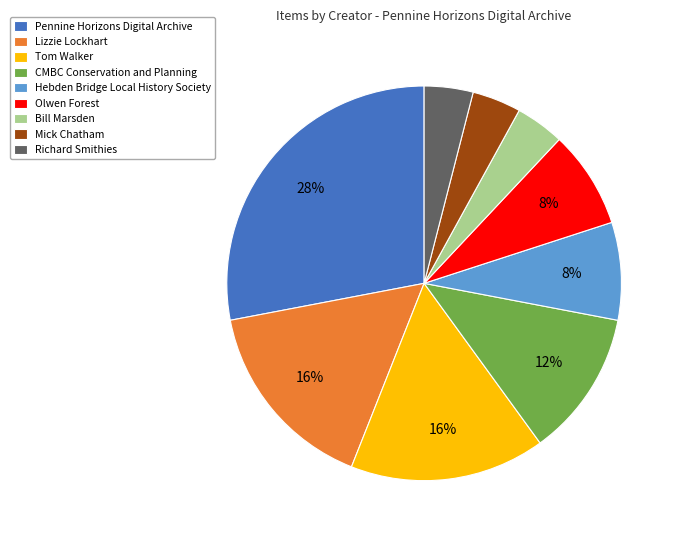

To the nearest percent, what is the difference between the Mick Chatham and Olwen Forest slice percentages?

4%